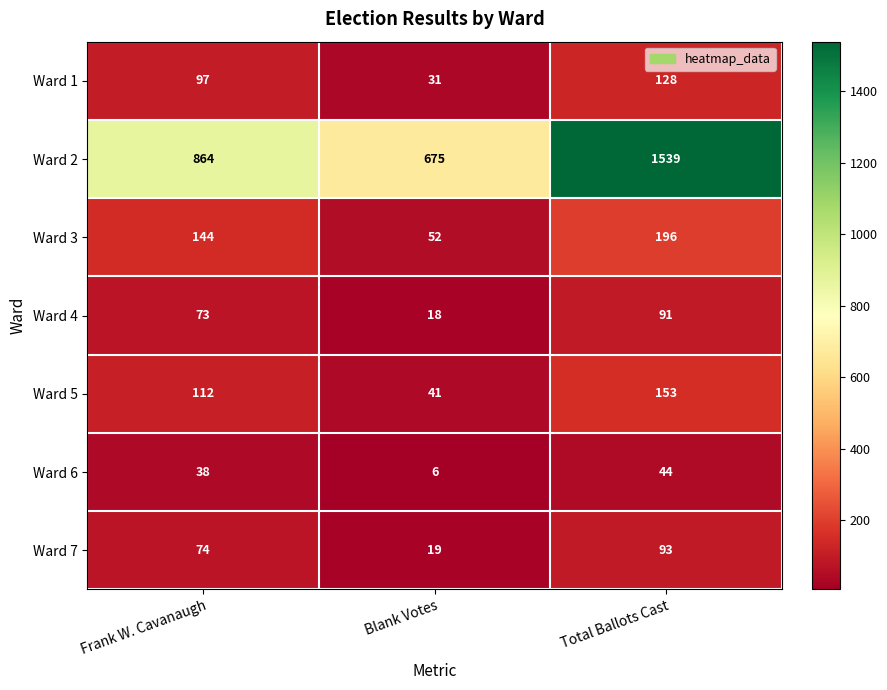

Which category has the lowest value in the Ward 1 series?

Blank Votes